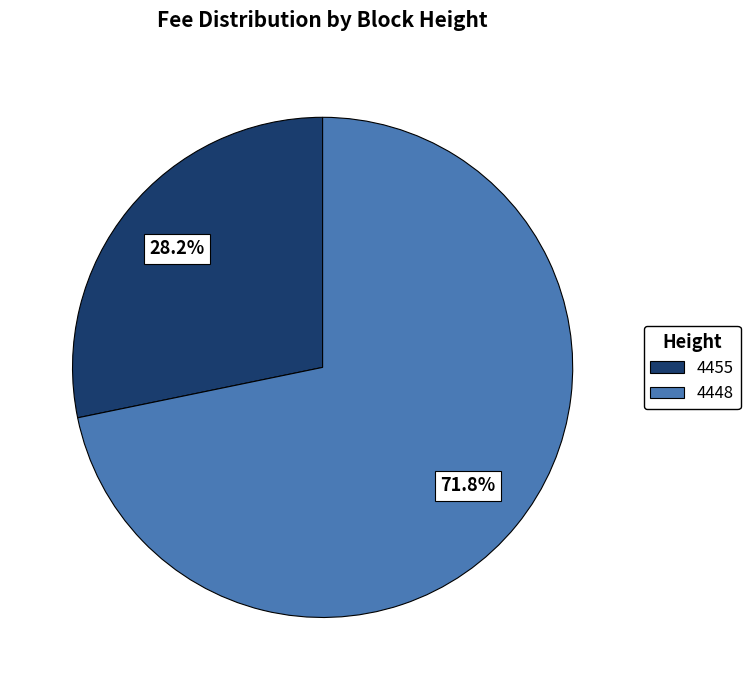

Combined, do 4455 and 4448 account for over 50%?

Yes